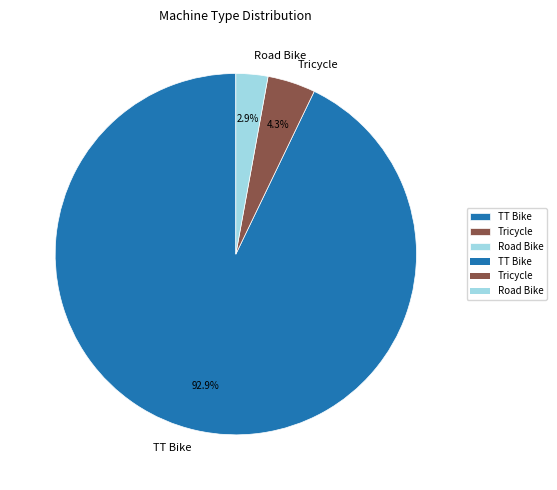

What is the total percentage of TT Bike and Tricycle?

97.1%